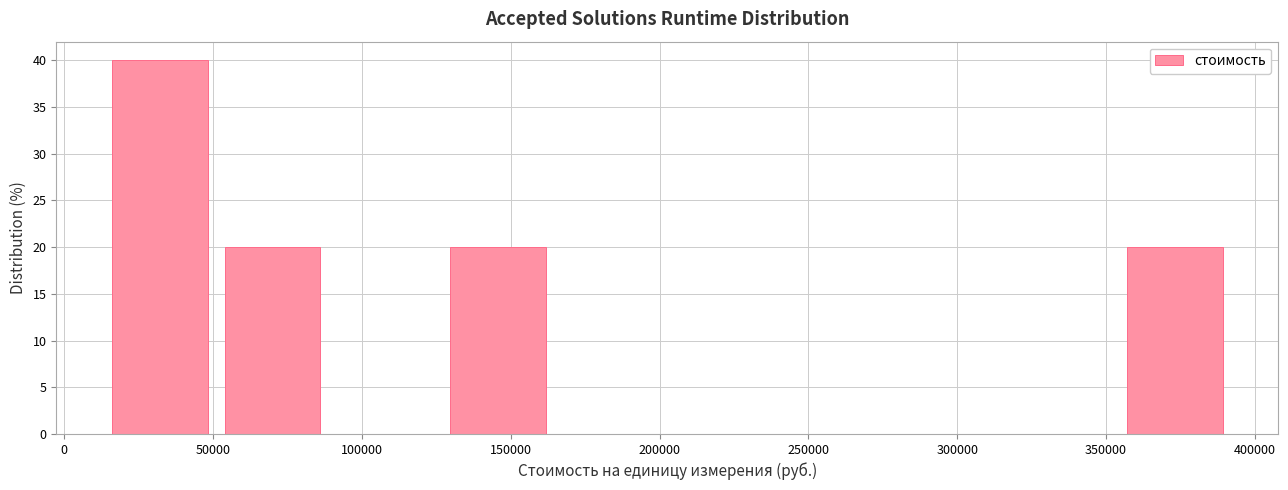

Reading left to right, transcribe this chart: for each bar, give the range it covers on the x-axis and its height. Neither the bar edges nor the heights are printed on the chart, so give them approximately, as read against the axes.

15000 to 50000: 40
50000 to 90000: 20
90000 to 125000: 0
125000 to 165000: 20
165000 to 205000: 0
205000 to 240000: 0
240000 to 280000: 0
280000 to 315000: 0
315000 to 355000: 0
355000 to 390000: 20